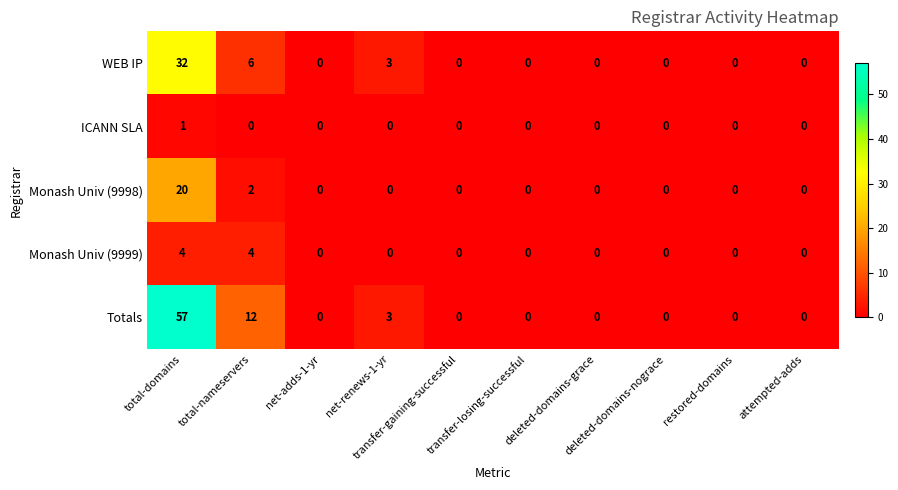

What is the difference between the maximum and minimum values in the Totals series?

57